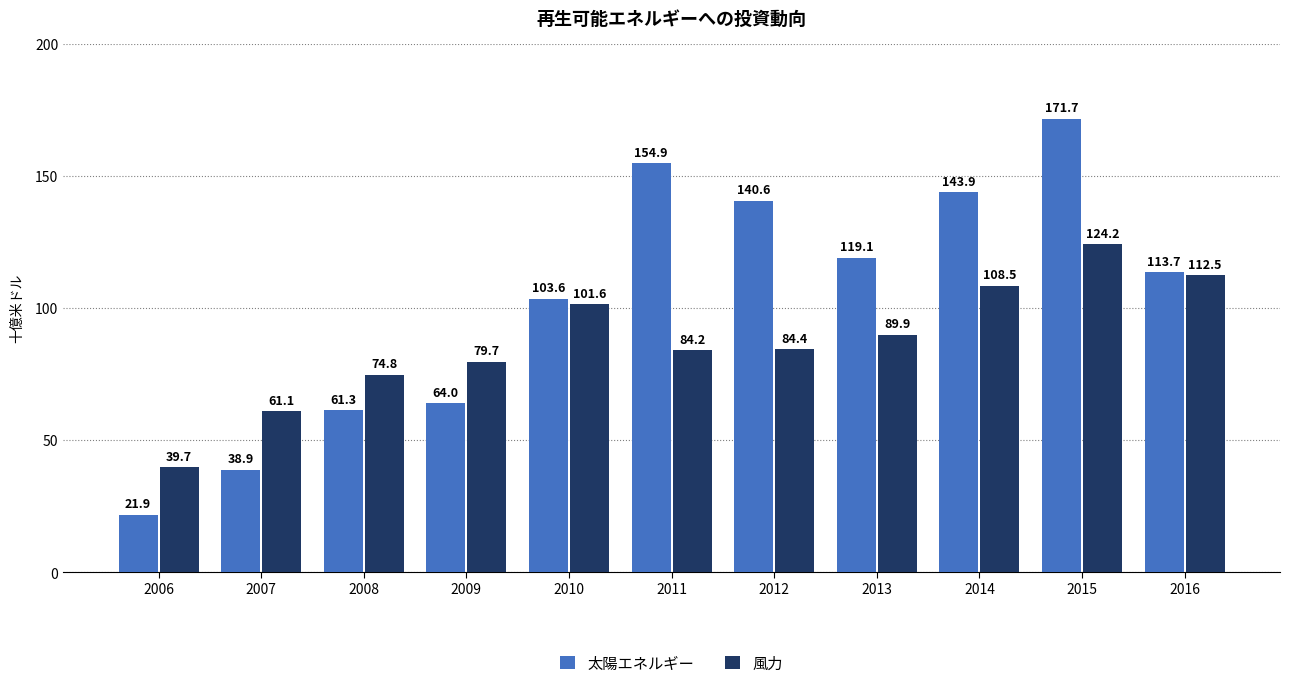

Reading left to right, extract all data points from this chart.

太陽エネルギー: 21.9	38.9	61.3	64.0	103.6	154.9	140.6	119.1	143.9	171.7	113.7
風力: 39.7	61.1	74.8	79.7	101.6	84.2	84.4	89.9	108.5	124.2	112.5